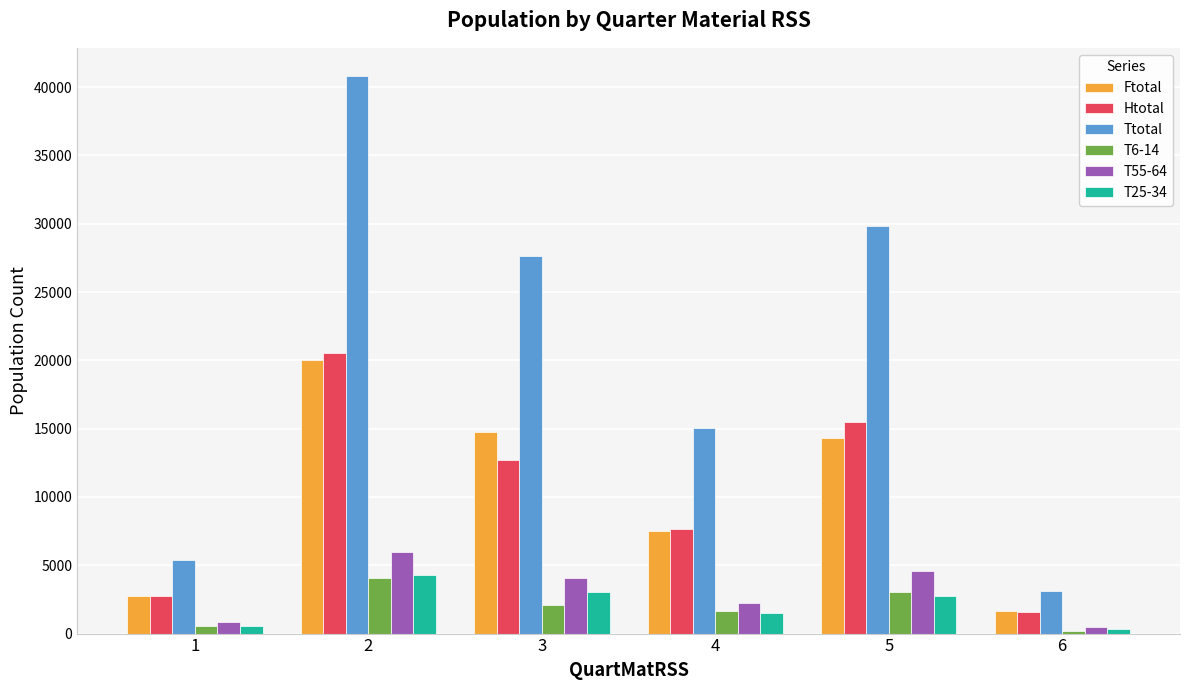

Reading right to left, extract all data points from this chart.

Ftotal: 6=1625	5=14285	4=7485	3=14730	2=19995	1=2765
Htotal: 6=1605	5=15500	4=7640	3=12700	2=20510	1=2785
Ttotal: 6=3100	5=29845	4=15060	3=27675	2=40835	1=5395
T6-14: 6=225	5=3015	4=1630	3=2085	2=4060	1=545
T55-64: 6=455	5=4575	4=2210	3=4060	2=5980	1=820
T25-34: 6=320	5=2740	4=1500	3=3010	2=4295	1=550